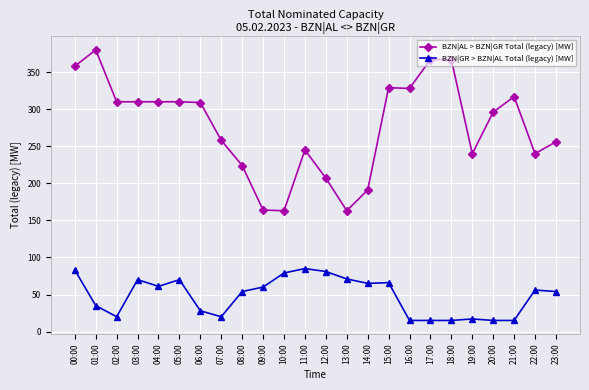

Rank the series by their maximum value, from lowest to highest.

BZN|GR > BZN|AL Total (legacy) [MW], BZN|AL > BZN|GR Total (legacy) [MW]